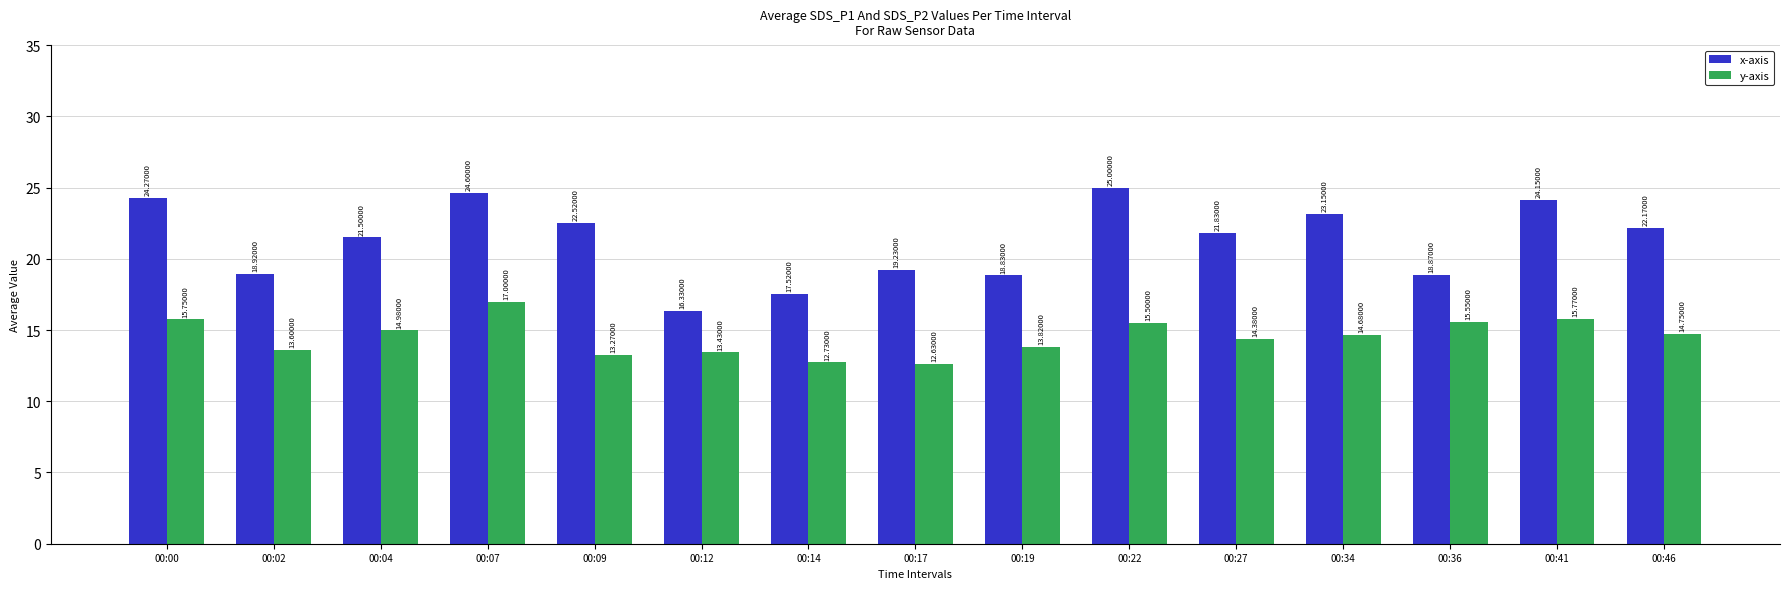

At which category is the sum across all series the highest?

00:07